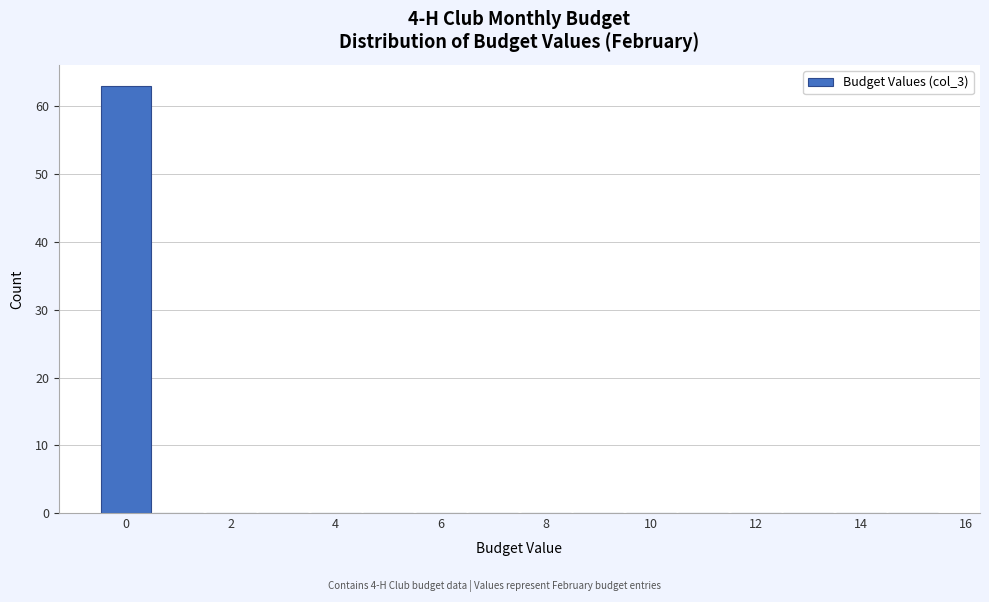

What is the height of the bar covering -0.5 to 0.5 on the x-axis? Neither the bar edges nor the heights are printed on the chart, so give them approximately, as read against the axes.

63